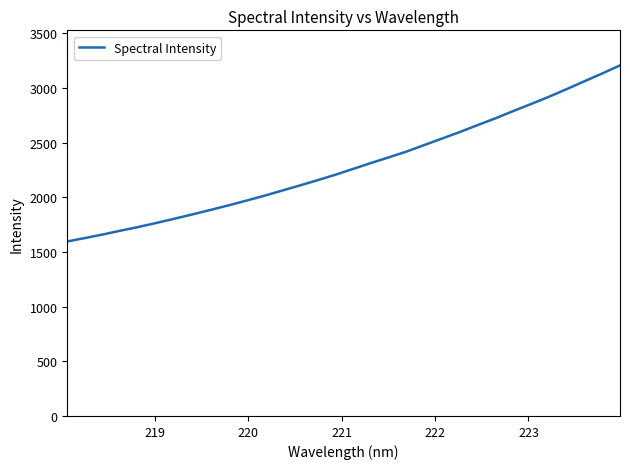

What is the smallest value displayed?

1596.4